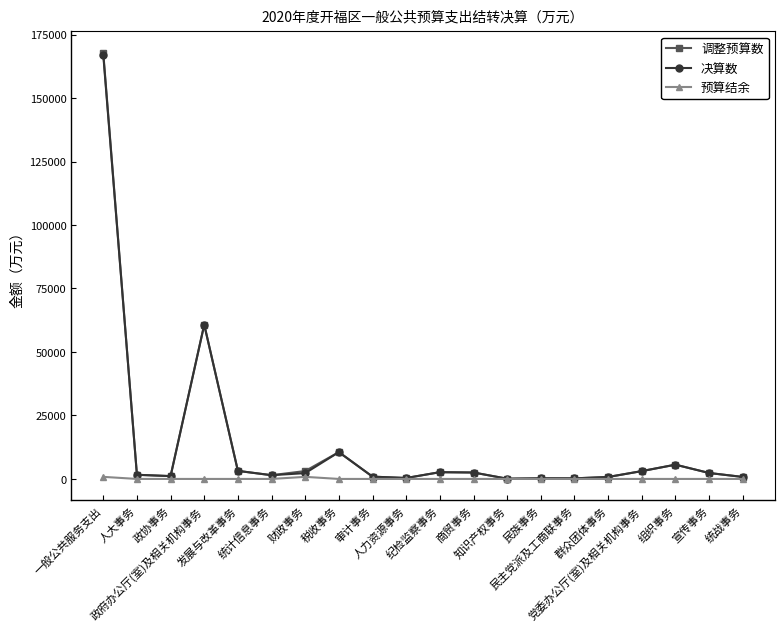

True or false: 决算数 has more than 0 points higher than both neighbors.

True